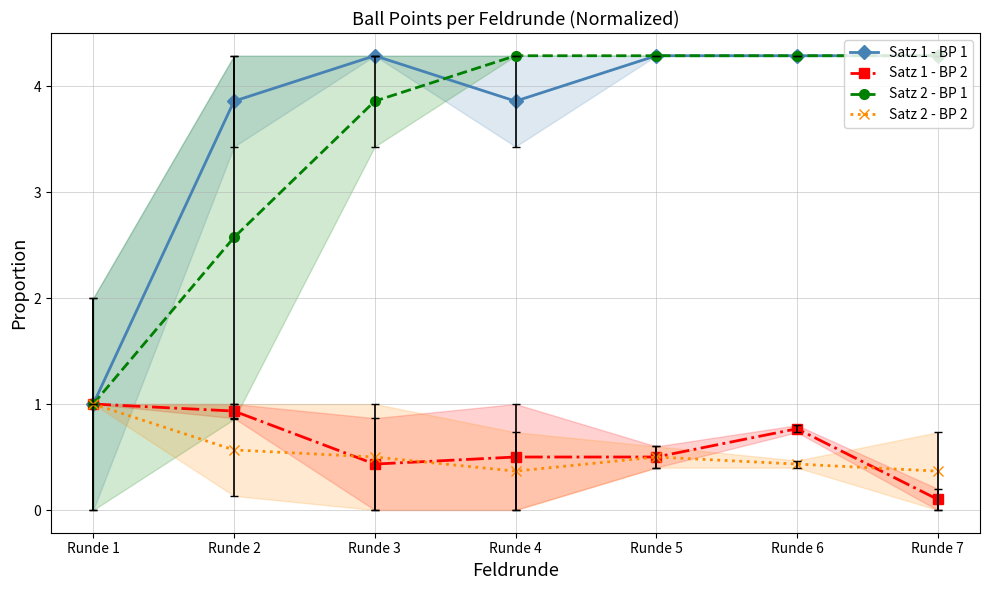

Which category has the highest value across all series?

Runde 3